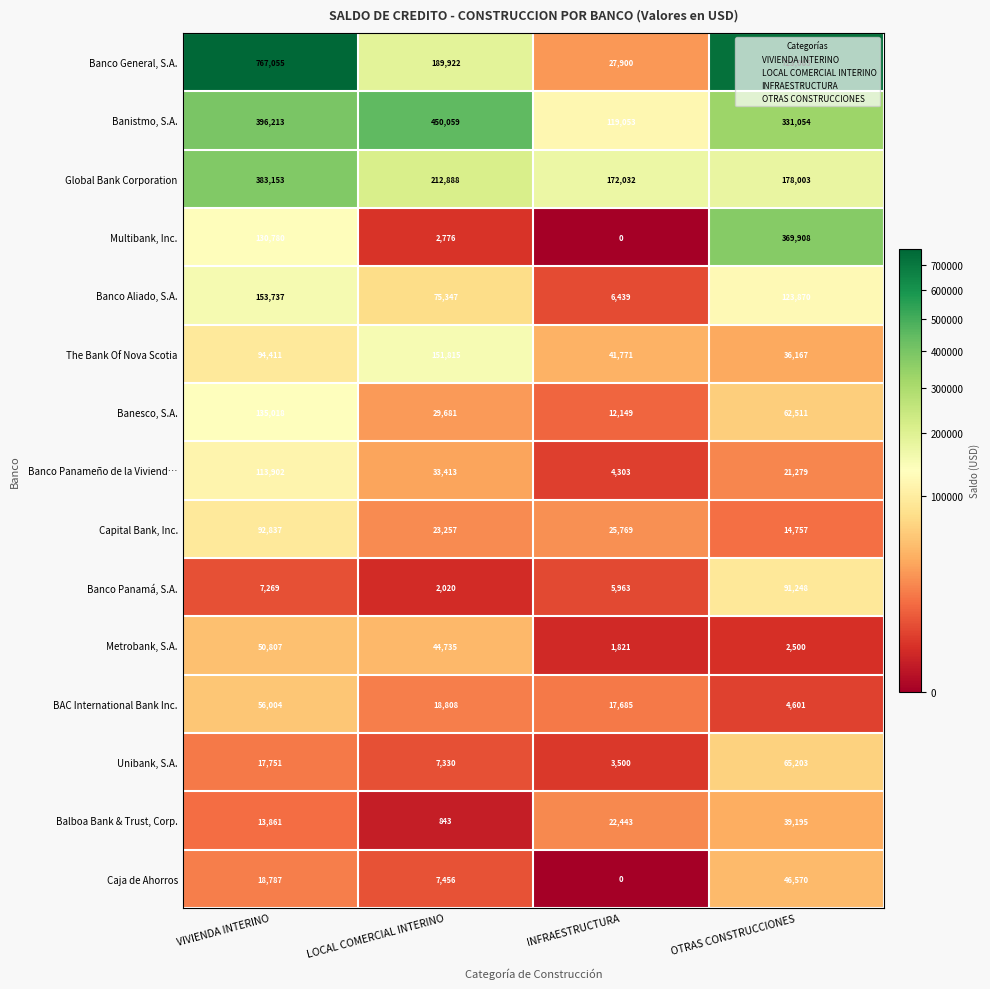

True or false: Banco General, S.A. has a value of 1343251 at VIVIENDA INTERINO.

False